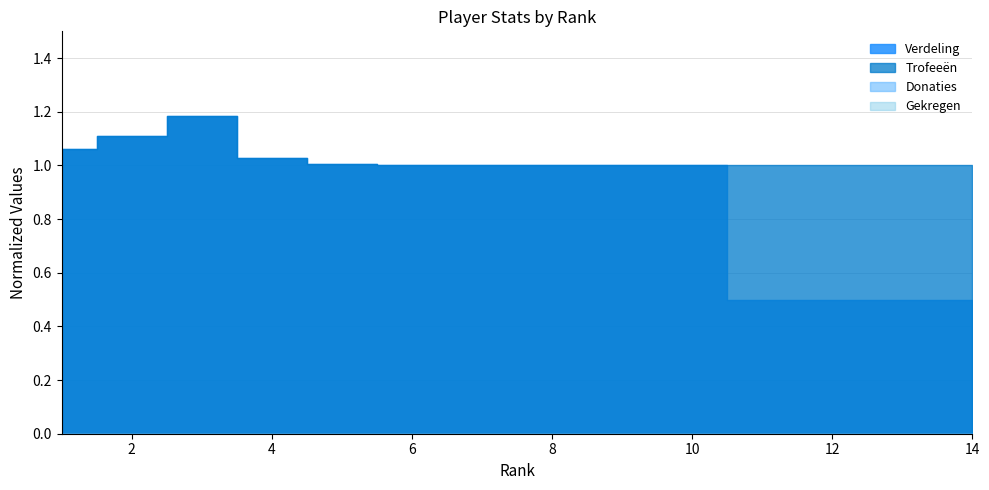

What is the difference between the Trofeeën values at 3 and 9?

0.2